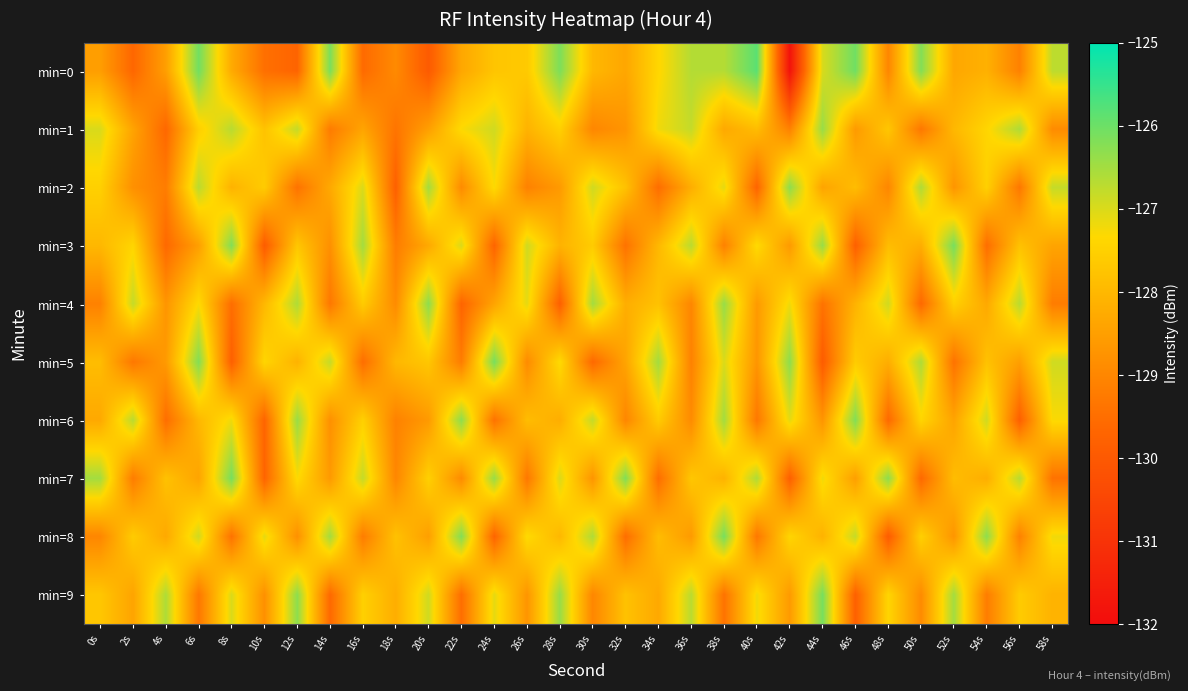

Reading right to left, what are all the values shown in this chart?

min=0: 58s=-126.7	56s=-129.1	54s=-128.1	52s=-128.3	50s=-126.2	48s=-129.0	46s=-126.0	44s=-127.0	42s=-131.8	40s=-125.8	38s=-126.7	36s=-126.7	34s=-127.4	32s=-128.3	30s=-128.0	28s=-126.2	26s=-127.6	24s=-127.7	22s=-128.3	20s=-129.9	18s=-128.9	16s=-129.6	14s=-126.1	12s=-129.7	10s=-129.5	8s=-128.3	6s=-126.0	4s=-128.5	2s=-129.6	0s=-128.5
min=1: 58s=-128.9	56s=-126.6	54s=-127.4	52s=-128.0	50s=-129.3	48s=-127.7	46s=-128.6	44s=-126.4	42s=-129.1	40s=-127.9	38s=-128.3	36s=-126.8	34s=-127.2	32s=-128.7	30s=-129.0	28s=-127.5	26s=-128.1	24s=-126.9	22s=-127.3	20s=-128.5	18s=-129.4	16s=-128.4	14s=-129.2	12s=-126.8	10s=-127.8	8s=-126.7	6s=-127.5	4s=-129.6	2s=-128.4	0s=-127.0
min=2: 58s=-126.8	56s=-129.3	54s=-127.5	52s=-128.7	50s=-126.6	48s=-129.0	46s=-127.9	44s=-128.4	42s=-126.3	40s=-129.7	38s=-127.1	36s=-128.2	34s=-129.5	32s=-127.8	30s=-126.9	28s=-128.6	26s=-129.1	24s=-127.3	22s=-128.9	20s=-126.5	18s=-129.8	16s=-127.0	14s=-128.3	12s=-129.4	10s=-127.6	8s=-128.1	6s=-126.7	4s=-129.2	2s=-128.8	0s=-127.5
min=3: 58s=-128.4	56s=-127.8	54s=-129.5	52s=-126.1	50s=-128.2	48s=-127.9	46s=-129.8	44s=-126.4	42s=-128.6	40s=-127.3	38s=-129.1	36s=-126.7	34s=-128.0	32s=-129.4	30s=-127.6	28s=-128.1	26s=-126.9	24s=-129.7	22s=-127.0	20s=-128.3	18s=-129.2	16s=-126.5	14s=-128.8	12s=-127.7	10s=-129.9	8s=-126.2	6s=-128.5	4s=-129.6	2s=-127.4	0s=-128.0
min=4: 58s=-129.2	56s=-126.7	54s=-128.3	52s=-127.5	50s=-129.6	48s=-126.9	46s=-128.1	44s=-129.4	42s=-127.2	40s=-128.6	38s=-126.4	36s=-129.0	34s=-127.8	32s=-128.2	30s=-126.5	28s=-129.8	26s=-127.1	24s=-128.4	22s=-129.7	20s=-126.3	18s=-128.9	16s=-127.6	14s=-129.3	12s=-126.6	10s=-128.0	8s=-129.5	6s=-127.3	4s=-128.7	2s=-126.8	0s=-129.1
min=5: 58s=-126.9	56s=-128.5	54s=-127.8	52s=-129.4	50s=-126.6	48s=-128.2	46s=-127.6	44s=-129.9	42s=-126.3	40s=-128.7	38s=-127.0	36s=-129.1	34s=-126.5	32s=-128.4	30s=-129.6	28s=-127.3	26s=-128.9	24s=-126.1	22s=-129.2	20s=-127.7	18s=-128.0	16s=-129.5	14s=-126.8	12s=-128.1	10s=-127.4	8s=-129.8	6s=-126.2	4s=-128.6	2s=-129.3	0s=-127.9
min=6: 58s=-127.3	56s=-129.8	54s=-126.9	52s=-128.4	50s=-127.4	48s=-129.6	46s=-126.2	44s=-128.7	42s=-127.1	40s=-129.3	38s=-126.5	36s=-128.9	34s=-127.6	32s=-129.0	30s=-126.8	28s=-128.2	26s=-127.9	24s=-129.4	22s=-126.3	20s=-128.6	18s=-129.1	16s=-127.5	14s=-128.8	12s=-126.4	10s=-129.7	8s=-127.2	6s=-128.0	4s=-129.5	2s=-126.7	0s=-128.3
min=7: 58s=-129.4	56s=-126.7	54s=-128.2	52s=-127.9	50s=-129.6	48s=-126.3	46s=-128.5	44s=-127.2	42s=-129.8	40s=-126.6	38s=-128.1	36s=-127.7	34s=-129.5	32s=-126.2	30s=-128.7	28s=-127.0	26s=-129.3	24s=-126.4	22s=-128.9	20s=-127.5	18s=-129.0	16s=-126.8	14s=-128.6	12s=-127.3	10s=-129.7	8s=-126.1	6s=-128.4	4s=-127.8	2s=-129.2	0s=-126.5
min=8: 58s=-127.2	56s=-129.1	54s=-126.3	52s=-128.7	50s=-127.5	48s=-129.9	46s=-126.8	44s=-128.1	42s=-127.4	40s=-129.3	38s=-126.1	36s=-128.6	34s=-127.9	32s=-129.5	30s=-126.6	28s=-128.0	26s=-127.3	24s=-129.7	22s=-126.2	20s=-128.5	18s=-127.8	16s=-129.2	14s=-126.5	12s=-128.8	10s=-127.1	8s=-129.4	6s=-126.9	4s=-128.3	2s=-127.6	0s=-129.0
min=9: 58s=-128.1	56s=-127.6	54s=-129.2	52s=-126.5	50s=-128.9	48s=-127.4	46s=-129.8	44s=-126.1	42s=-128.6	40s=-127.2	38s=-129.4	36s=-126.7	34s=-128.3	32s=-127.8	30s=-129.0	28s=-126.4	26s=-128.7	24s=-127.1	22s=-129.5	20s=-126.9	18s=-128.2	16s=-127.5	14s=-129.6	12s=-126.3	10s=-128.8	8s=-127.0	6s=-129.3	4s=-126.6	2s=-128.4	0s=-127.7